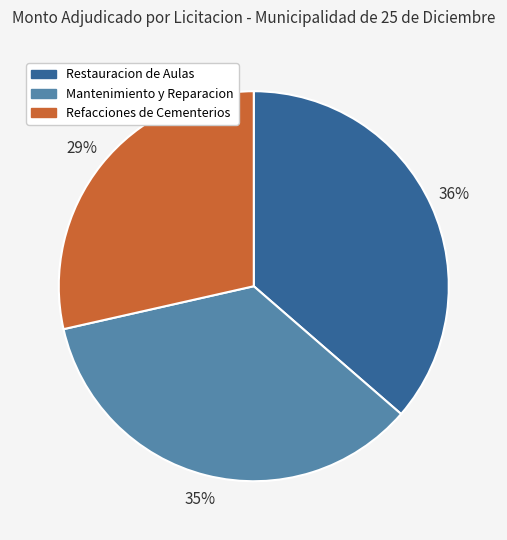

Is there a majority slice in this chart?

No